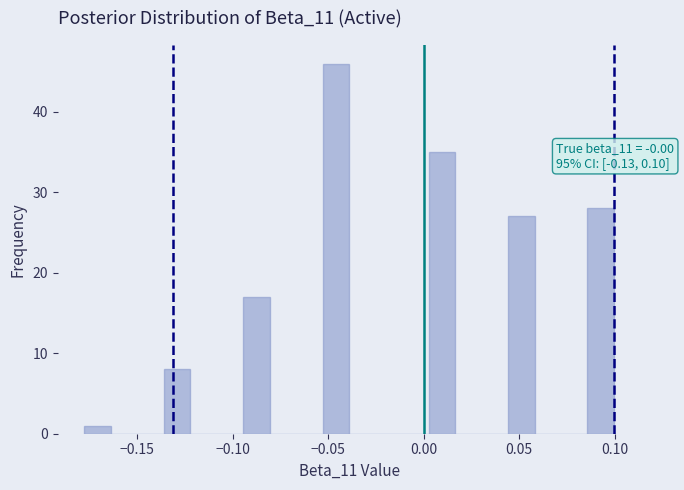

Read against the x-axis, roughly where is the centre of the tallest bar?

-0.045